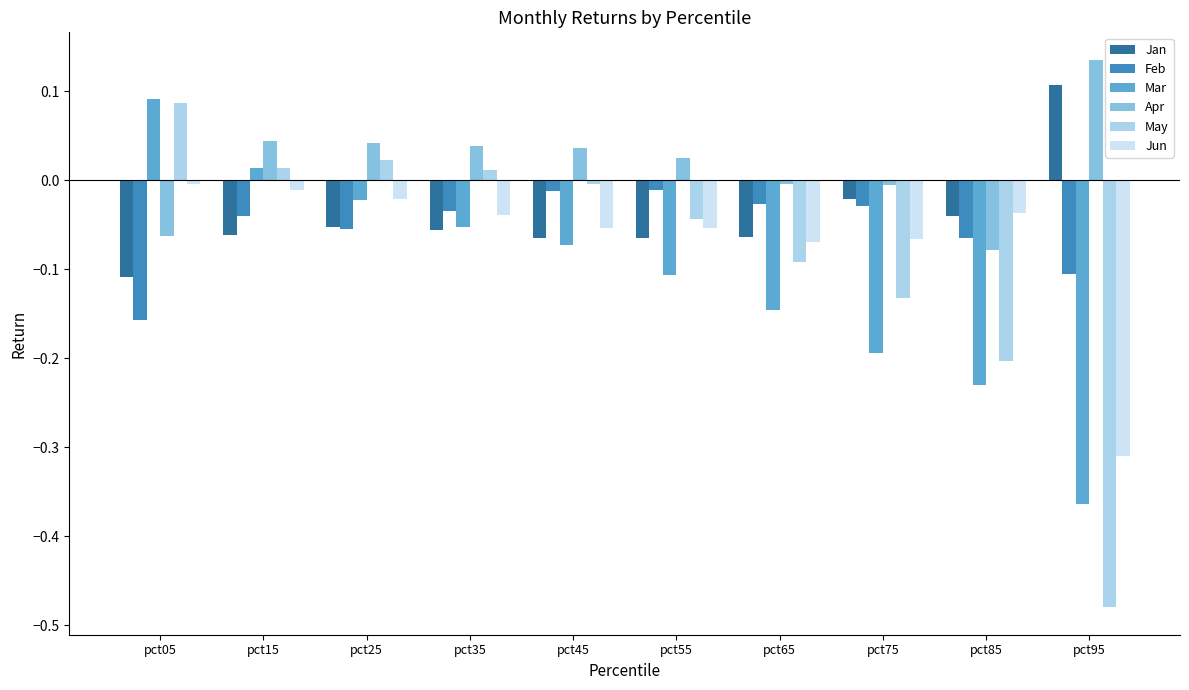

Which category has the lowest value across all series?

pct95